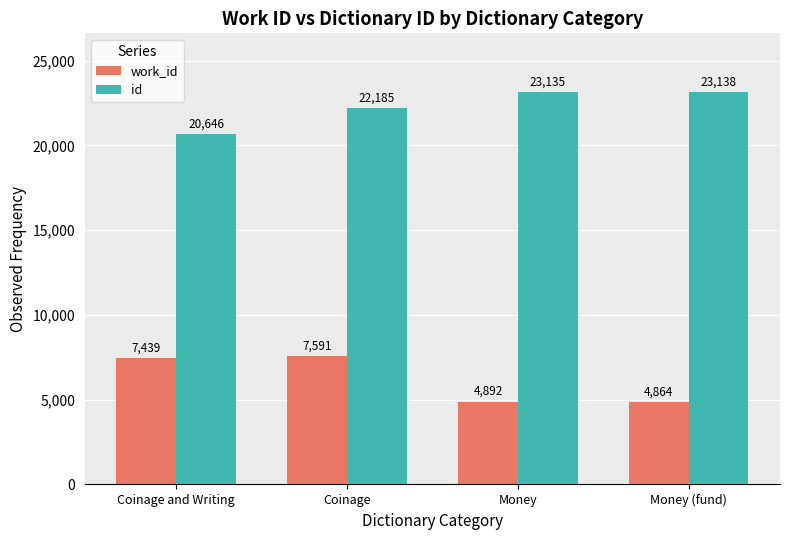

Which series has the largest total across all categories?

id